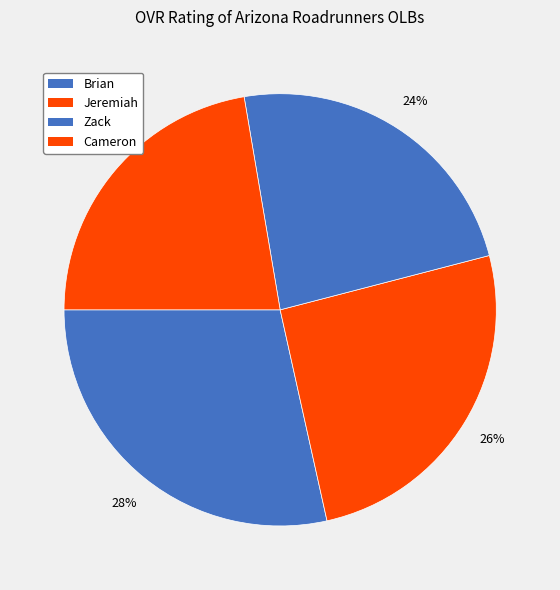

How many segments does this pie chart have?

4